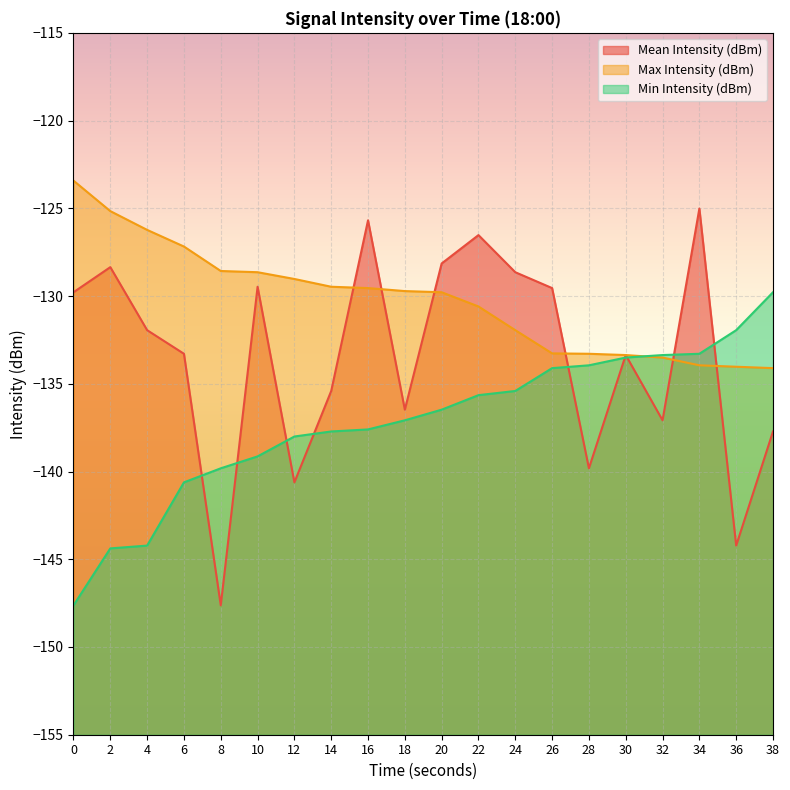

What is the difference between the highest and lowest values at 16?

11.9